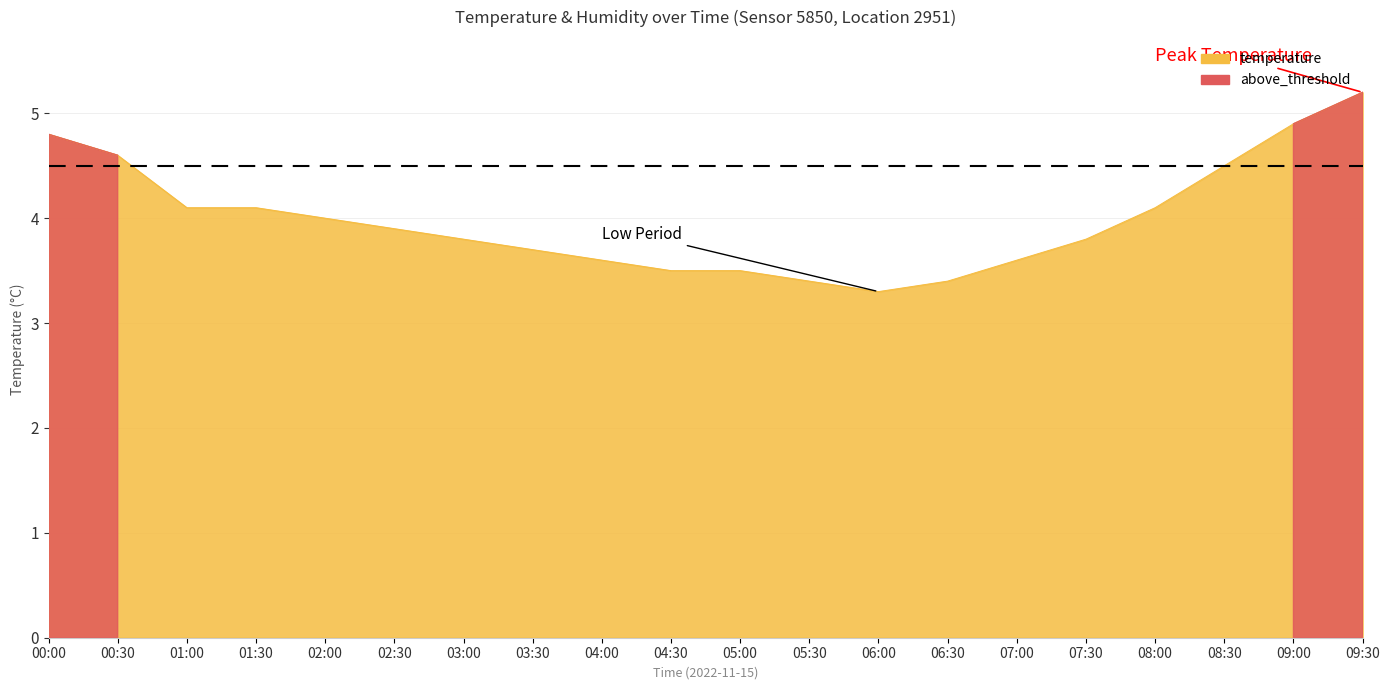

True or false: the data shows 4.1 at 01:00.

True